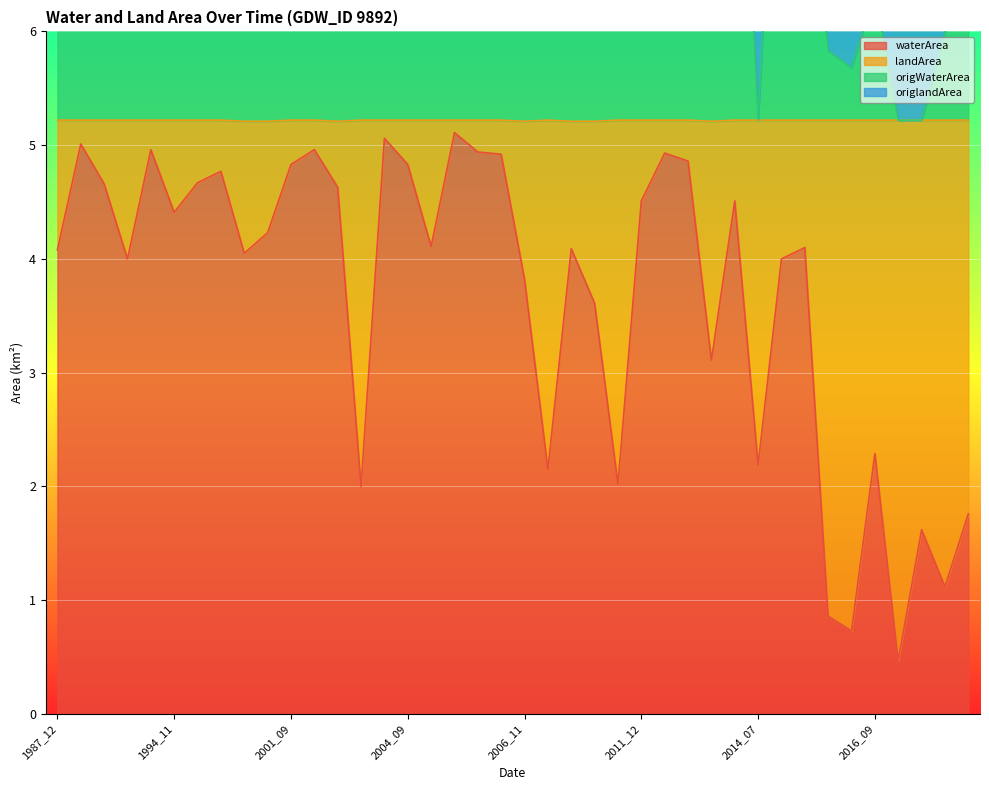

Reading left to right, extract all data points from this chart.

waterArea: 4.1	5.0	4.7	4.0	5.0	4.4	4.7	4.8	4.0	4.2	4.8	5.0	4.6	2.0	5.1	4.8	4.1	5.1	4.9	4.9	3.8	2.1	4.1	3.6	2.0	4.5	4.9	4.9	3.1	4.5	2.2	4.0	4.1	0.9	0.7	2.3	0.5	1.6	1.1	1.8
origWaterArea: 8.9	10.0	7.4	9.1	9.8	7.4	9.8	9.8	8.7	8.1	8.2	6.8	9.8	6.9	8.8	9.2	9.1	9.6	9.9	8.2	7.6	6.7	6.0	8.6	7.0	9.1	9.8	9.5	6.0	9.5	5.2	9.1	8.0	5.8	5.7	6.3	5.2	5.2	6.0	6.8